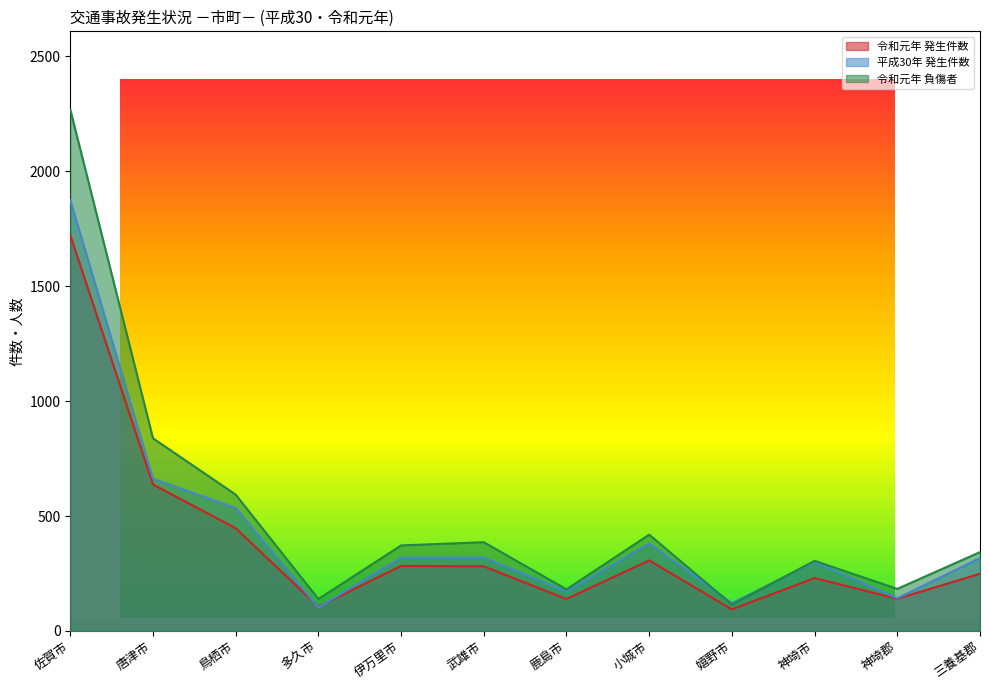

The value of 令和元年 負傷者 at 小城市 is 419. True or false?

True